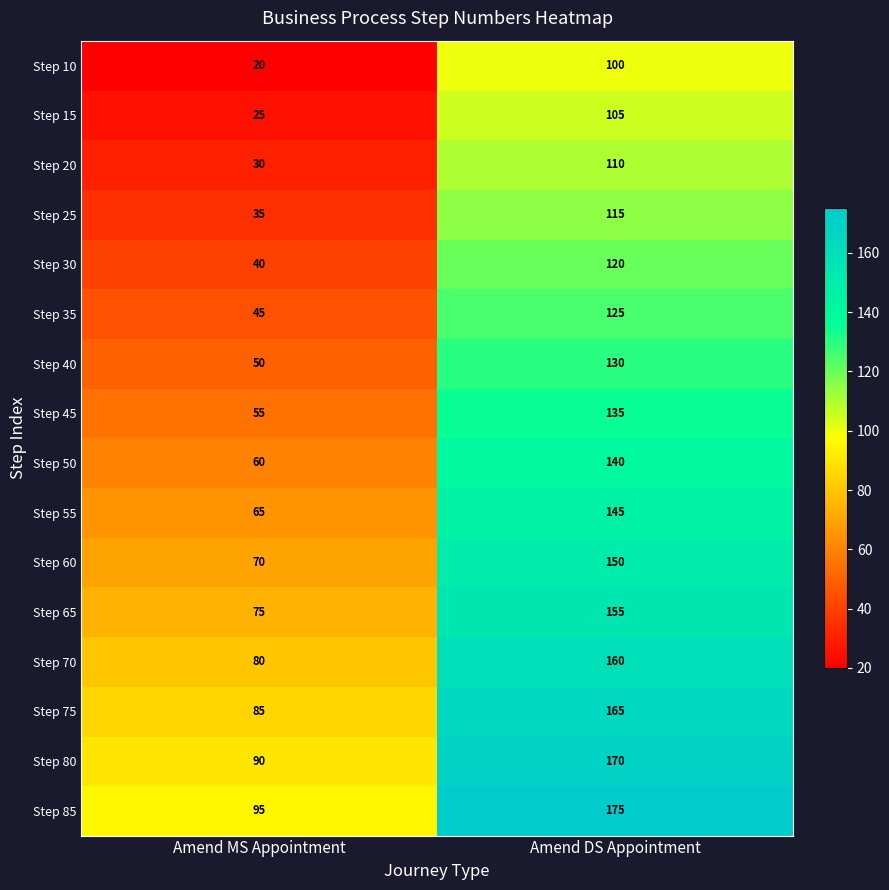

What is the spread (max minus min) of values at Amend DS Appointment?

75